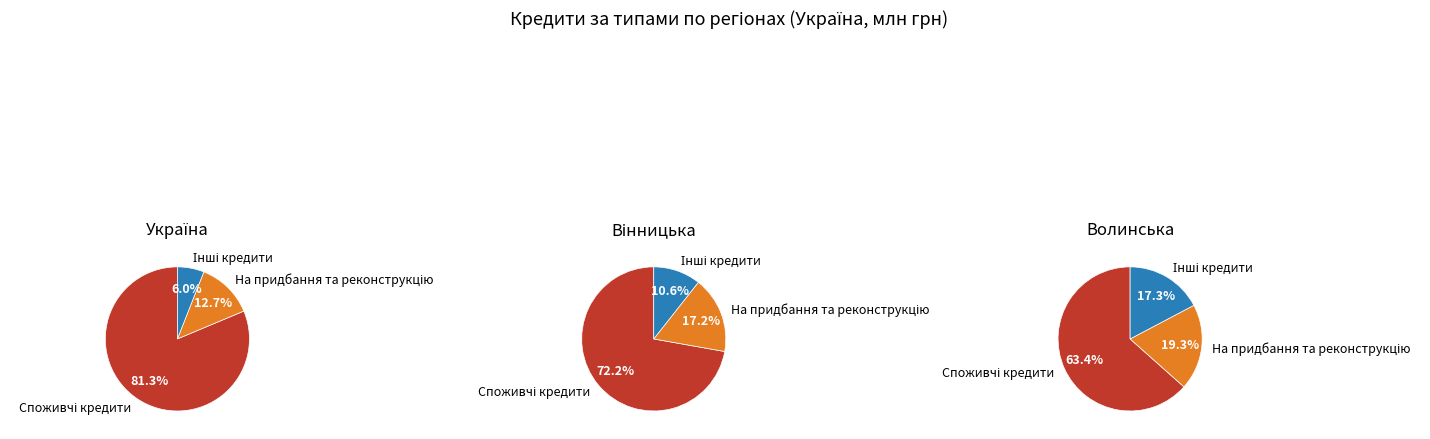

To the nearest percent, what is the average slice percentage?

33%